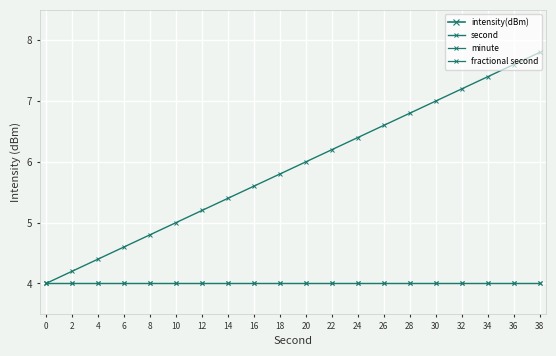

What are all the series names shown in the legend?

intensity(dBm), second, minute, fractional second